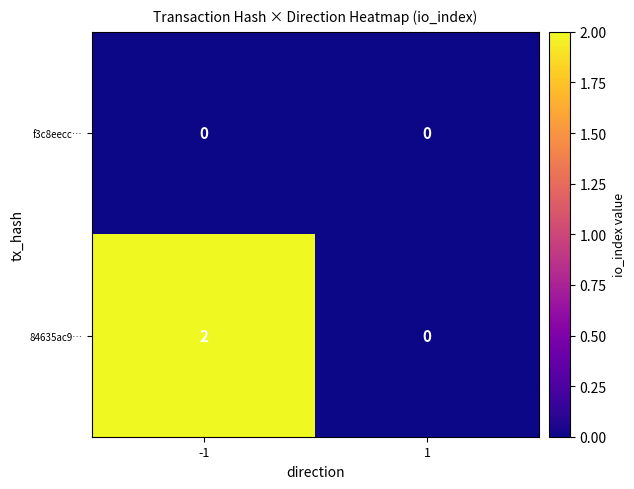

True or false: f3c8eecc… has a value of 0 at 1.

True